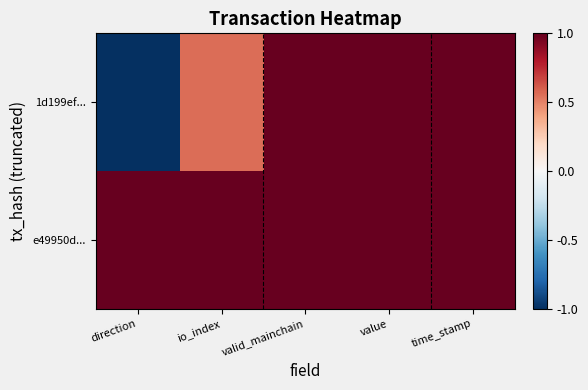

Which series has the largest total across all categories?

e49950d...